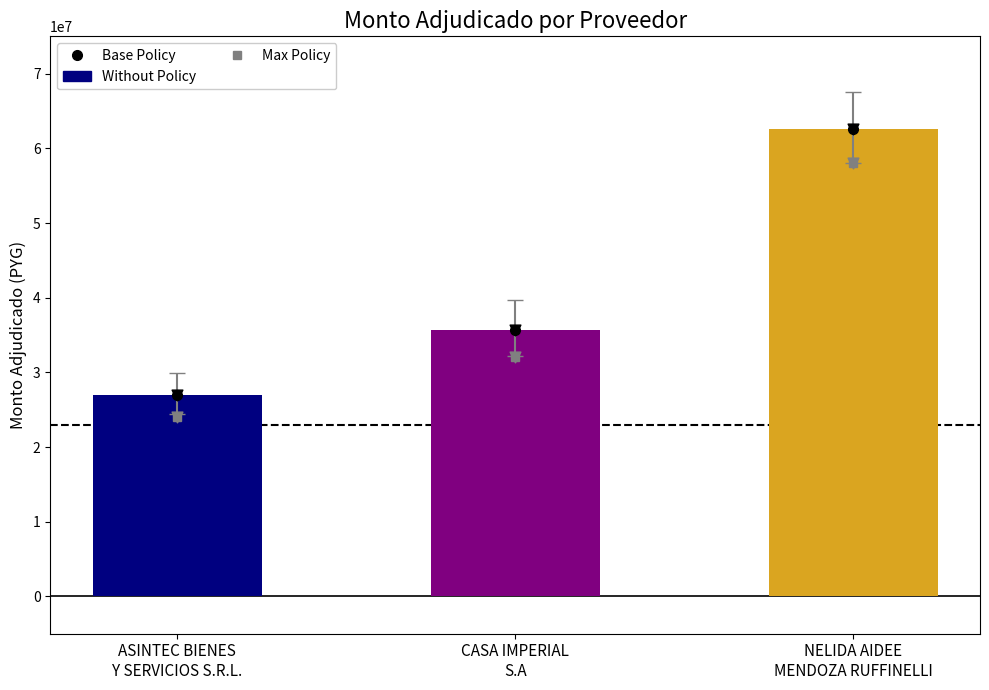

Is the value of Base Policy at NELIDA AIDEE
MENDOZA RUFFINELLI greater than the value of Max Policy at NELIDA AIDEE
MENDOZA RUFFINELLI?

Yes